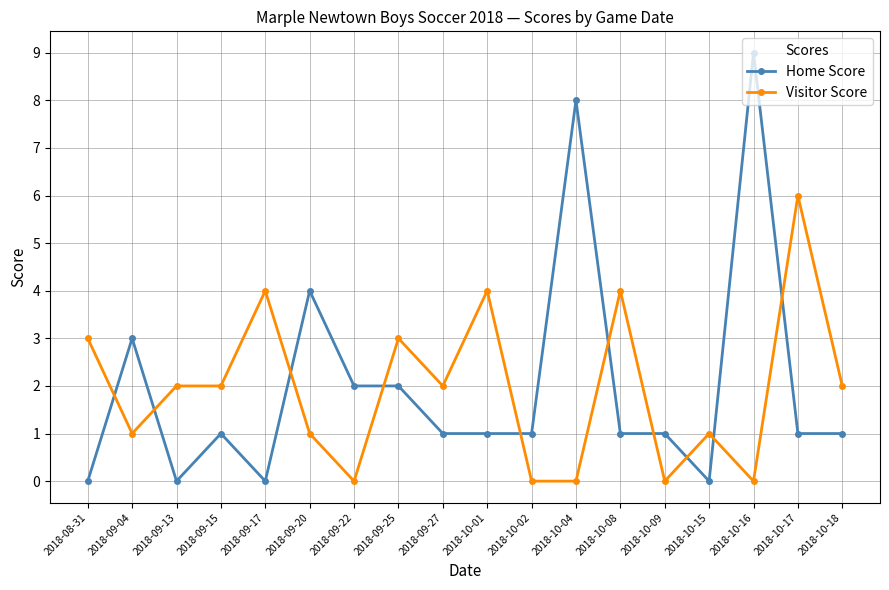

Which series has the largest range (max minus min)?

Home Score